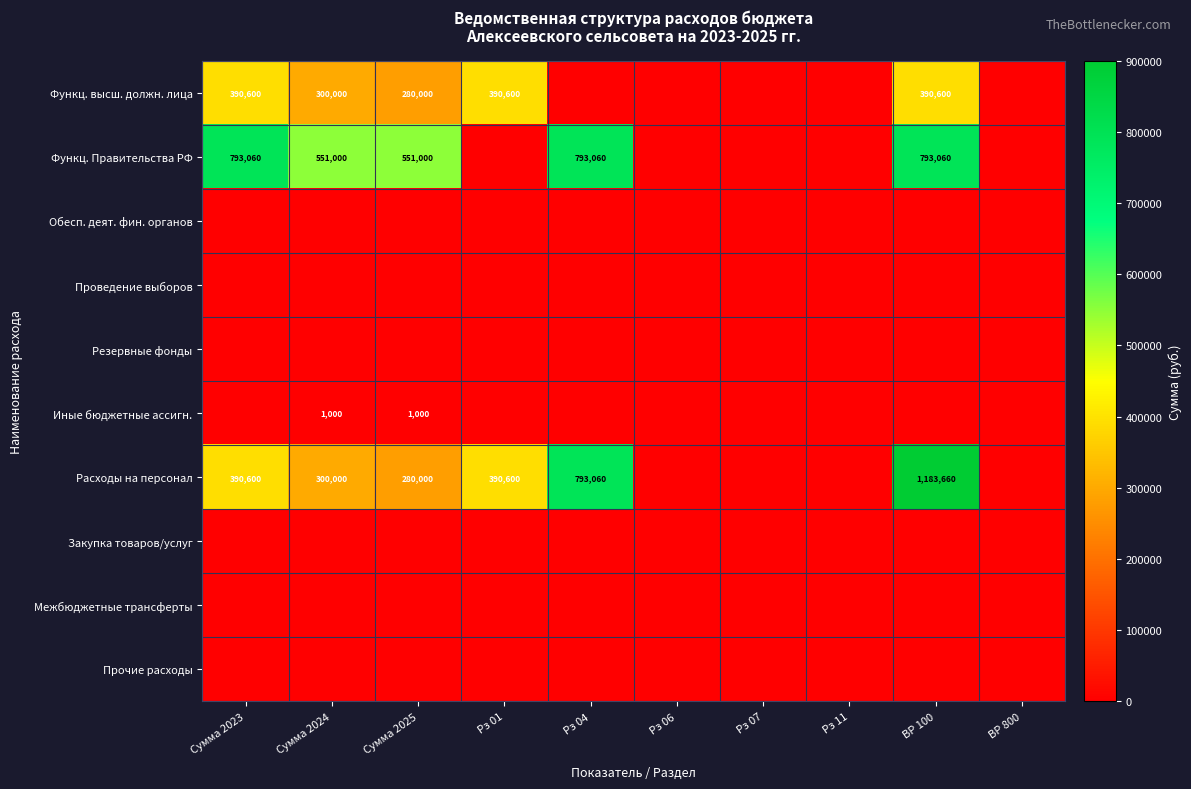

The Расходы на персонал series shows 142795 at Сумма 2023. True or false?

False